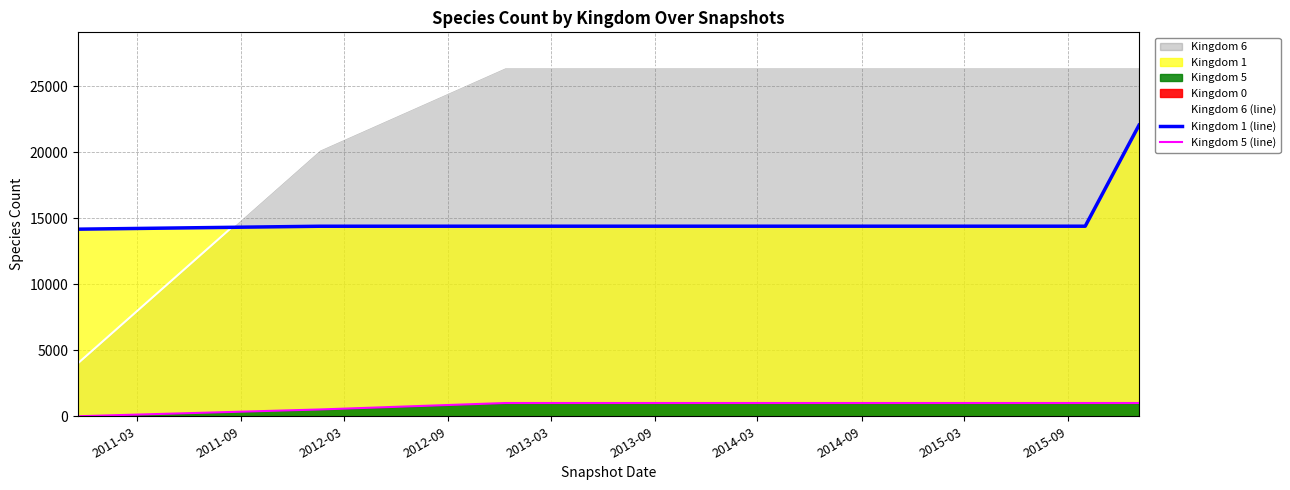

True or false: Kingdom 1 (line) and Kingdom 5 (line) cross at least once.

False